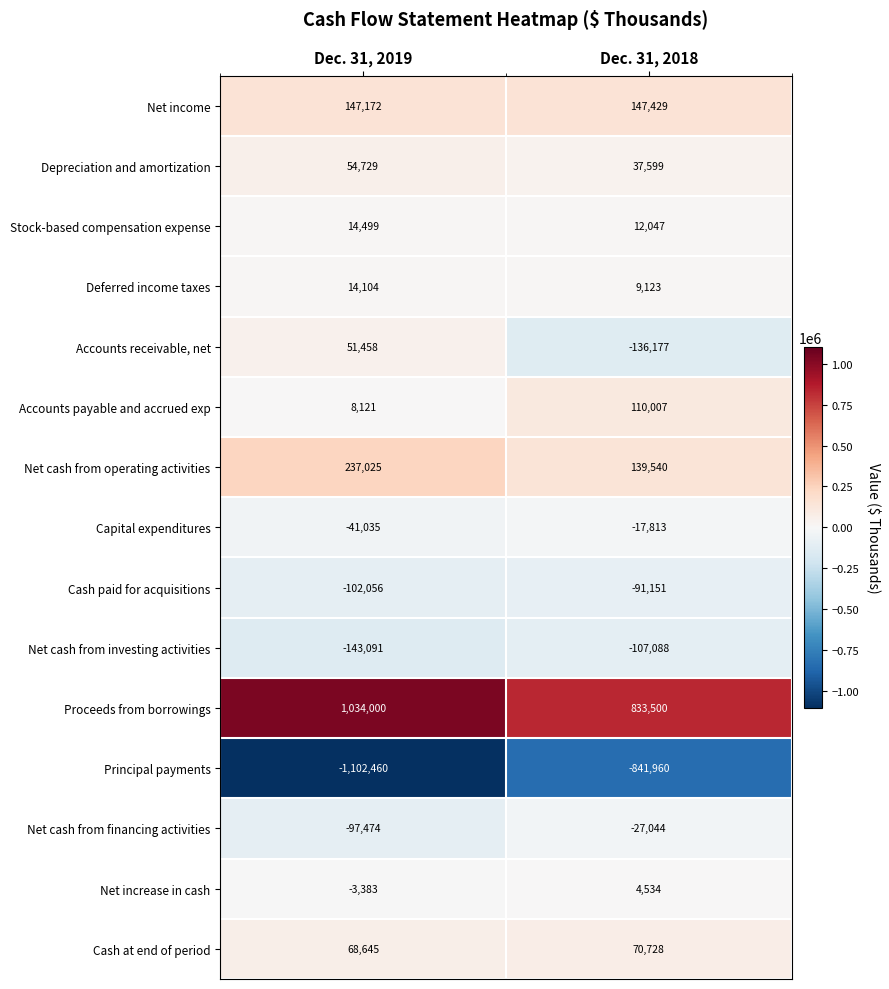

Reading left to right, extract all data points from this chart.

Net income: Dec. 31, 2019=147172	Dec. 31, 2018=147429
Depreciation and amortization: Dec. 31, 2019=54729	Dec. 31, 2018=37599
Stock-based compensation expense: Dec. 31, 2019=14499	Dec. 31, 2018=12047
Deferred income taxes: Dec. 31, 2019=14104	Dec. 31, 2018=9123
Accounts receivable, net: Dec. 31, 2019=51458	Dec. 31, 2018=-136177
Accounts payable and accrued exp: Dec. 31, 2019=8121	Dec. 31, 2018=110007
Net cash from operating activities: Dec. 31, 2019=237025	Dec. 31, 2018=139540
Capital expenditures: Dec. 31, 2019=-41035	Dec. 31, 2018=-17813
Cash paid for acquisitions: Dec. 31, 2019=-102056	Dec. 31, 2018=-91151
Net cash from investing activities: Dec. 31, 2019=-143091	Dec. 31, 2018=-107088
Proceeds from borrowings: Dec. 31, 2019=1034000	Dec. 31, 2018=833500
Principal payments: Dec. 31, 2019=-1102460	Dec. 31, 2018=-841960
Net cash from financing activities: Dec. 31, 2019=-97474	Dec. 31, 2018=-27044
Net increase in cash: Dec. 31, 2019=-3383	Dec. 31, 2018=4534
Cash at end of period: Dec. 31, 2019=68645	Dec. 31, 2018=70728